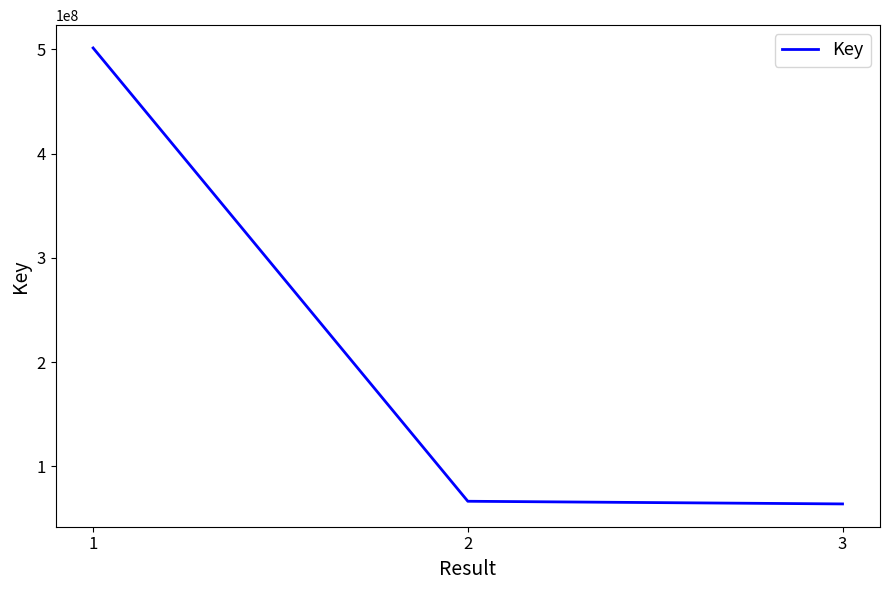

What is the minimum value shown in the chart?

64041335